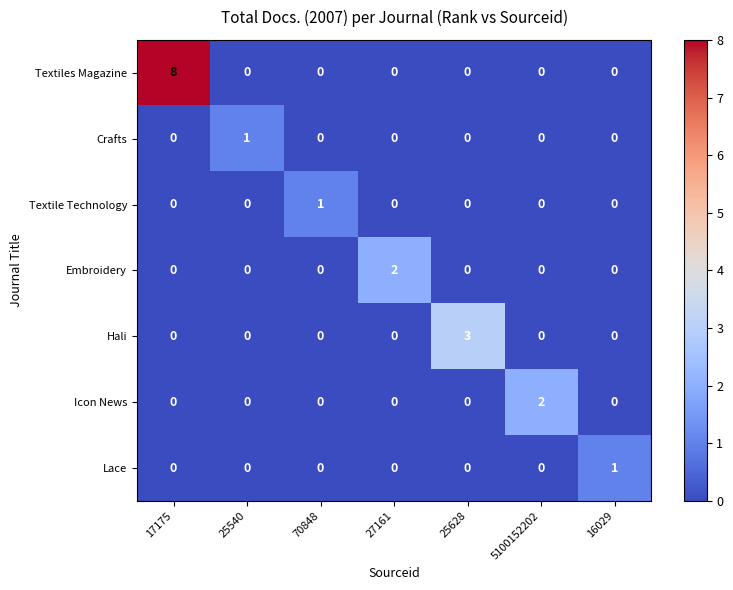

Count the Hali values in the range 0 to 1.

6